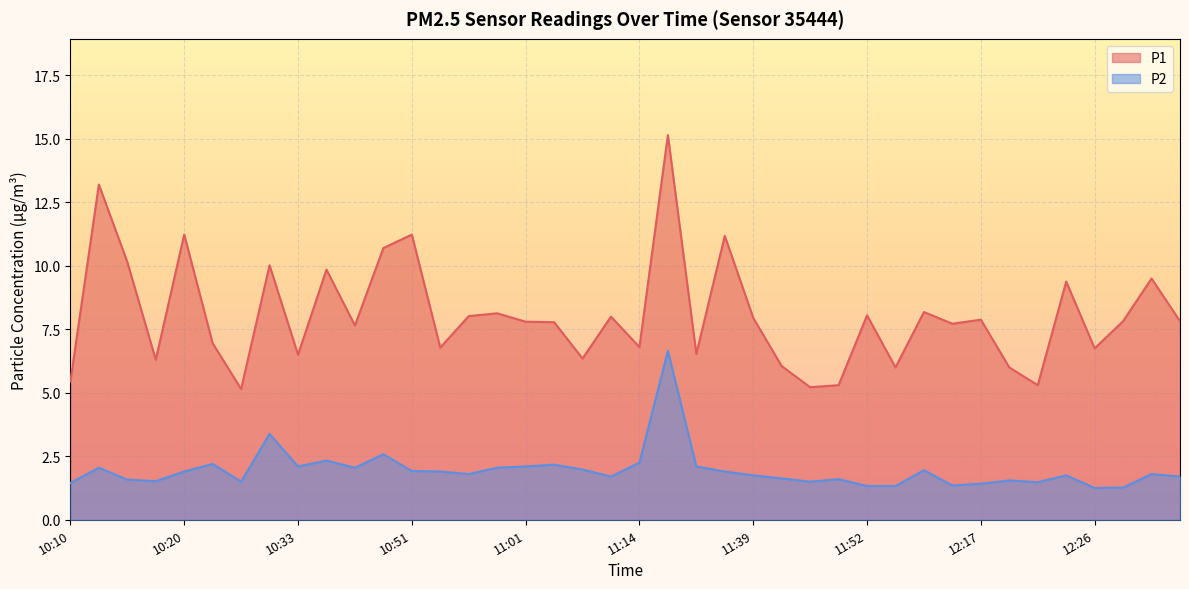

True or false: P2 and P1 cross at least once.

False